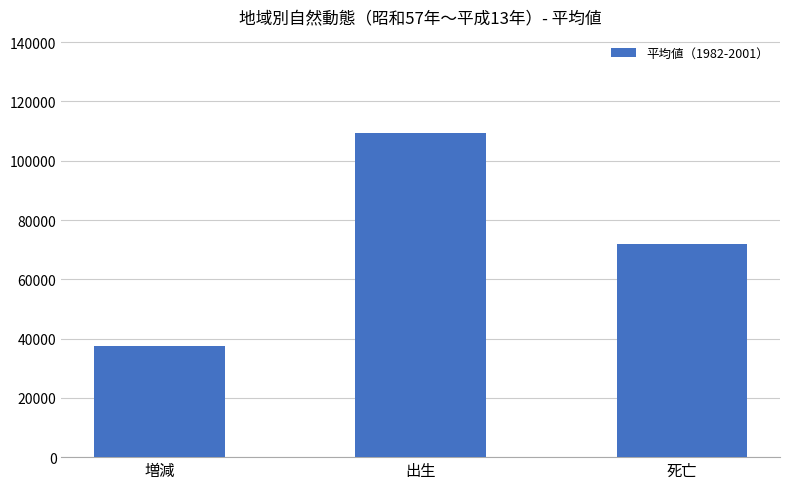

What is the maximum value shown in the chart?

109334